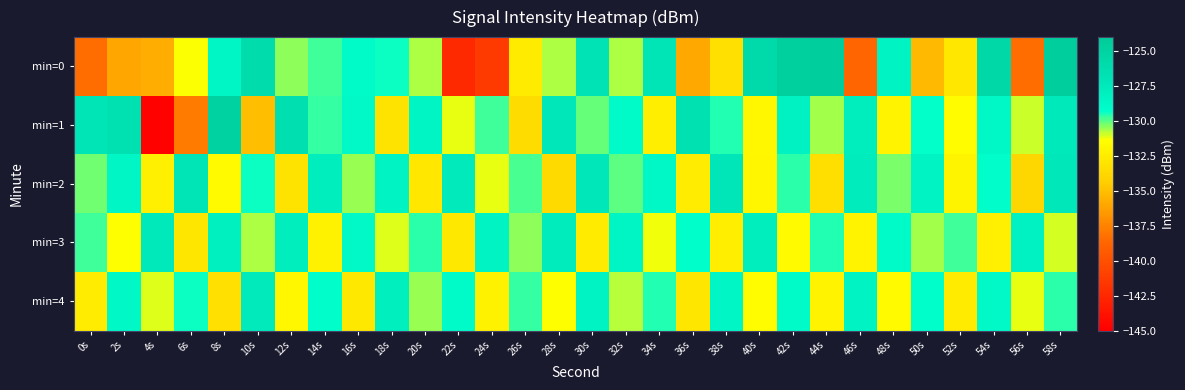

List the series in order of their peak value, highest first.

min=0, min=1, min=2, min=3, min=4